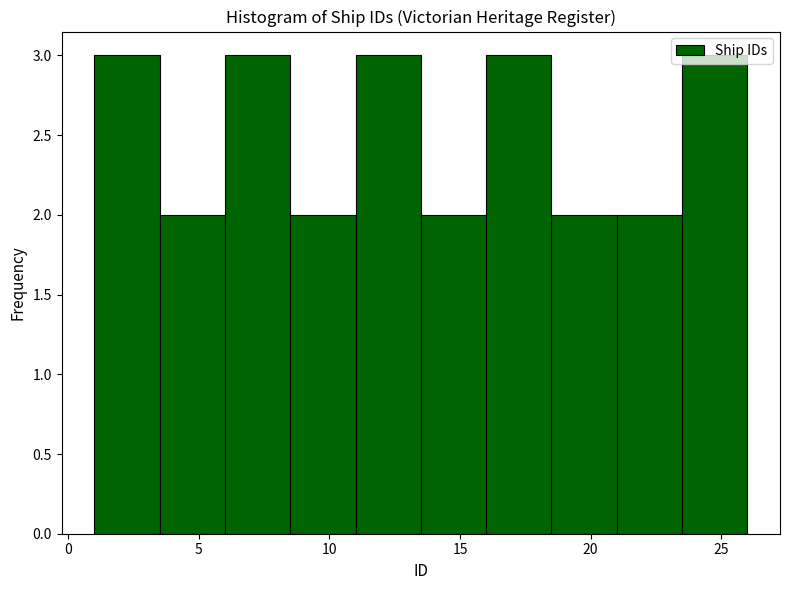

Reading left to right, list every bar in this chart as the range it spans on the x-axis followed by its height. The values are not printed on the chart, so give them approximately, as read against the axis.

1.0 to 3.5: 3
3.5 to 6.0: 2
6.0 to 8.5: 3
8.5 to 11.0: 2
11.0 to 13.5: 3
13.5 to 16.0: 2
16.0 to 18.5: 3
18.5 to 21.0: 2
21.0 to 23.5: 2
23.5 to 26.0: 3